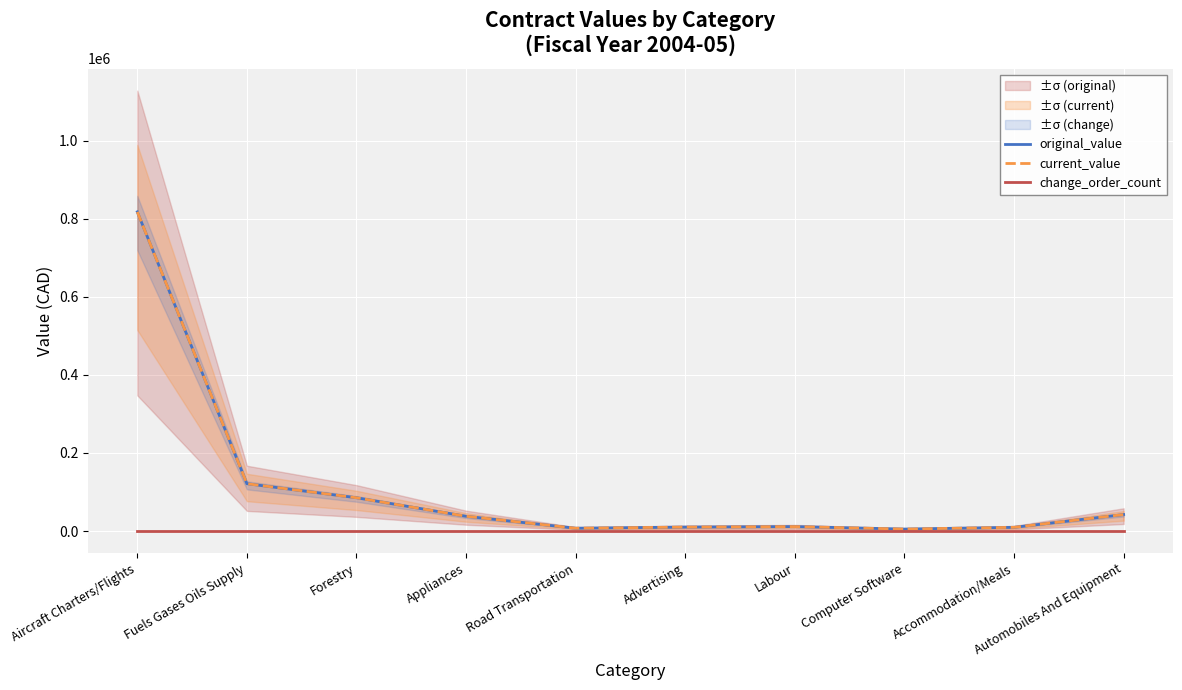

What is the average value of the original_value series?

114776.7